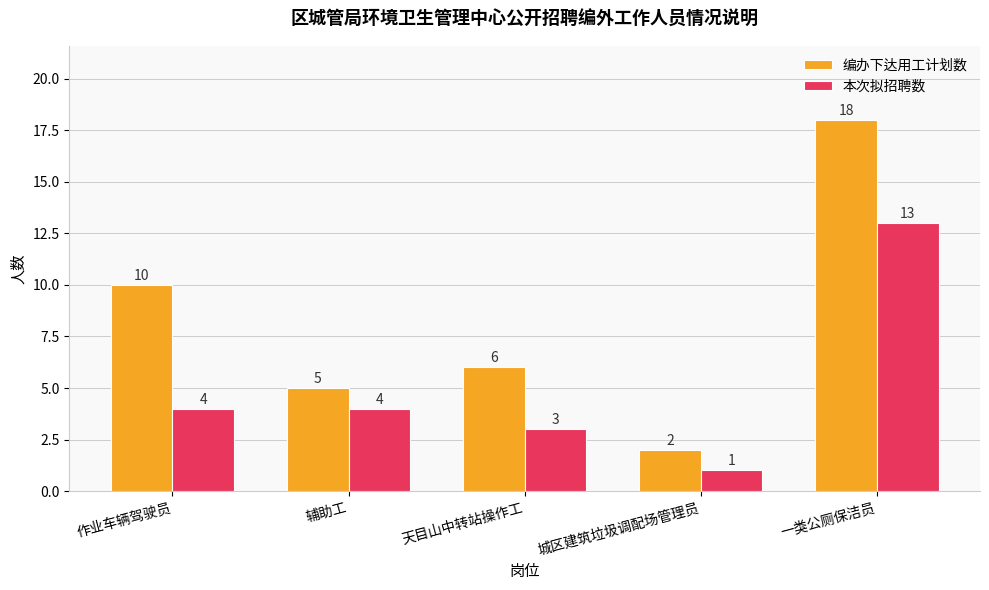

Which series changed the most between 城区建筑垃圾调配场管理员 and 一类公厕保洁员?

编办下达用工计划数